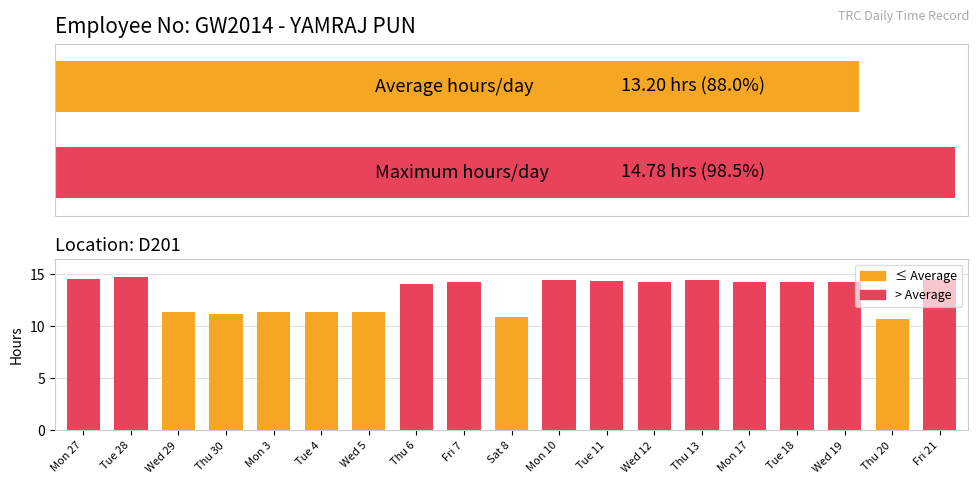

What is the difference between the second highest and minimum values?

3.8